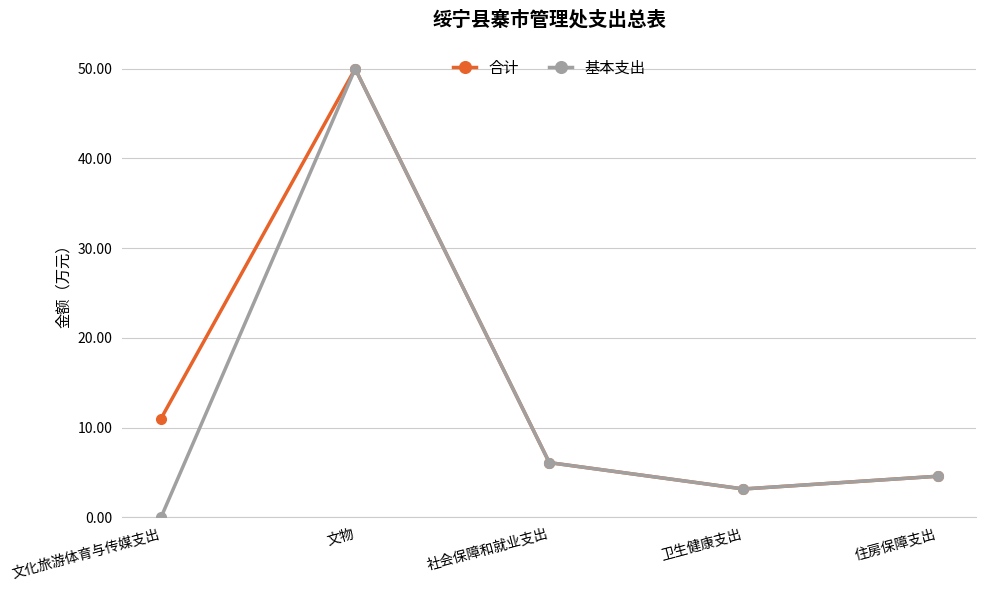

What is the sum of all 合计 values?

74.8